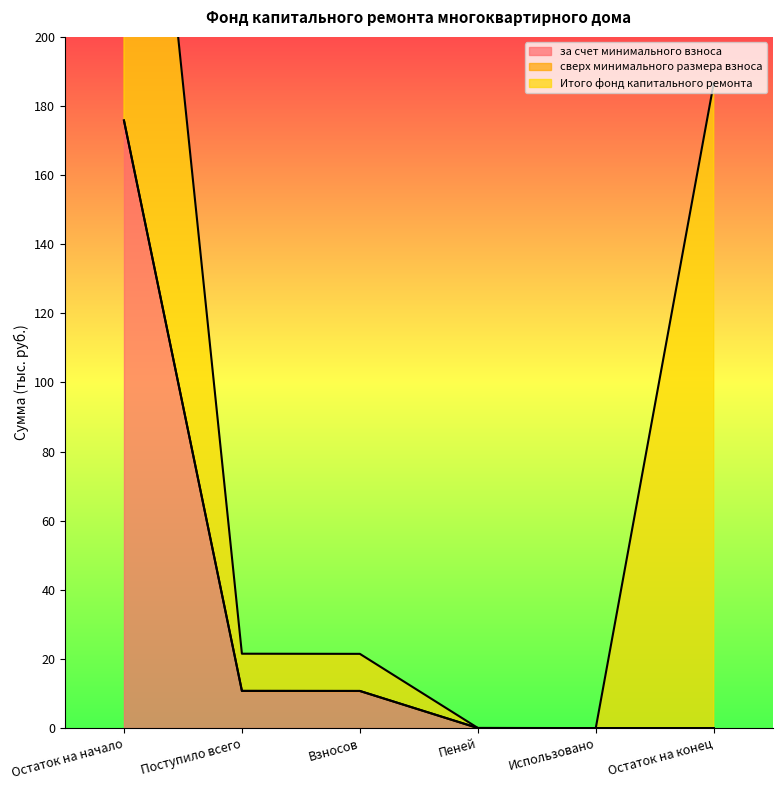

What is the label of the 5th point from the left?

Использовано